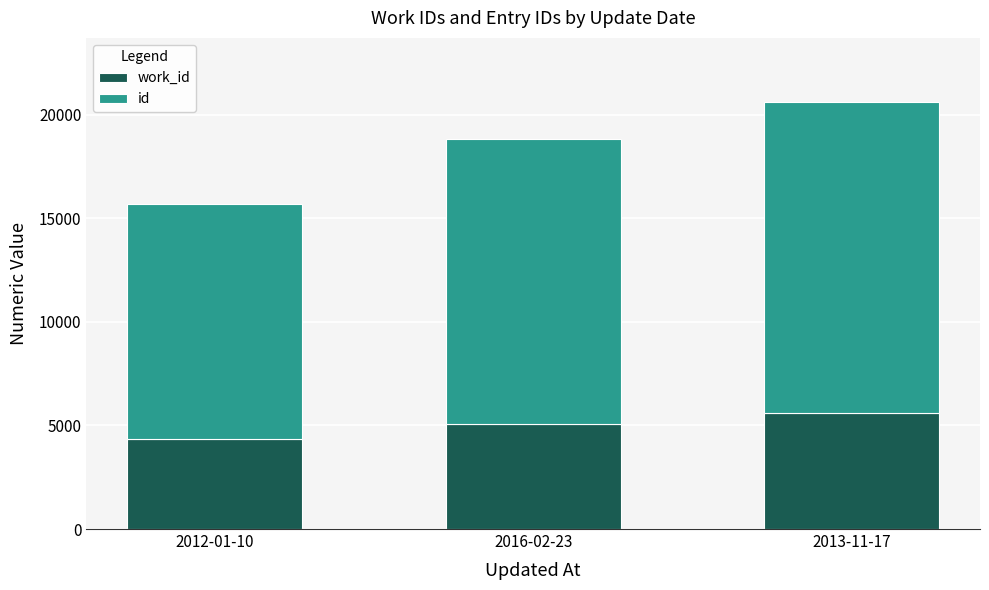

At which category is the sum across all series the highest?

2013-11-17